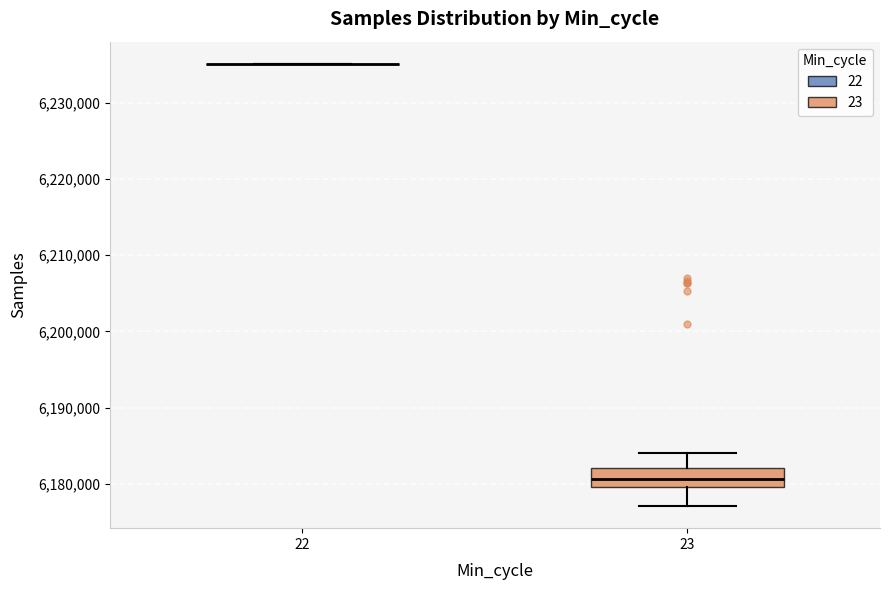

Reading left to right, read every box against the y-axis: the position of its median line, the range the box covers, and the ends of its whiskers. The values are not printed on the chart, so give them approximately, as read against the axis.

22: box collapsed to a line at 6235000, whiskers 6235000 to 6235000
23: median 6181000, box 6180000 to 6182000, whiskers 6177000 to 6184000